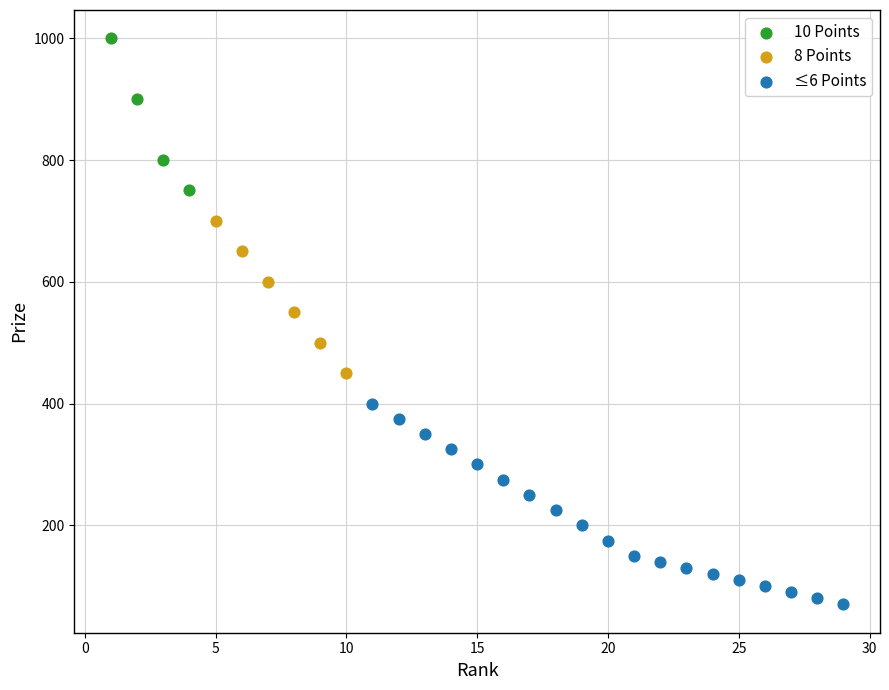

Which series reaches the minimum Y coordinate?

≤6 Points